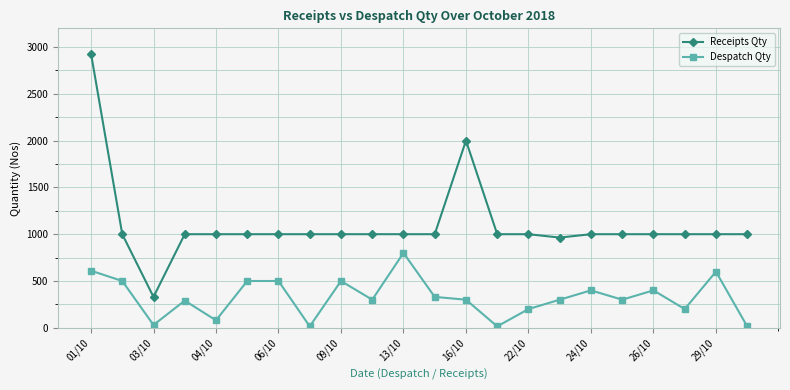

What is the greatest value displayed?

2930